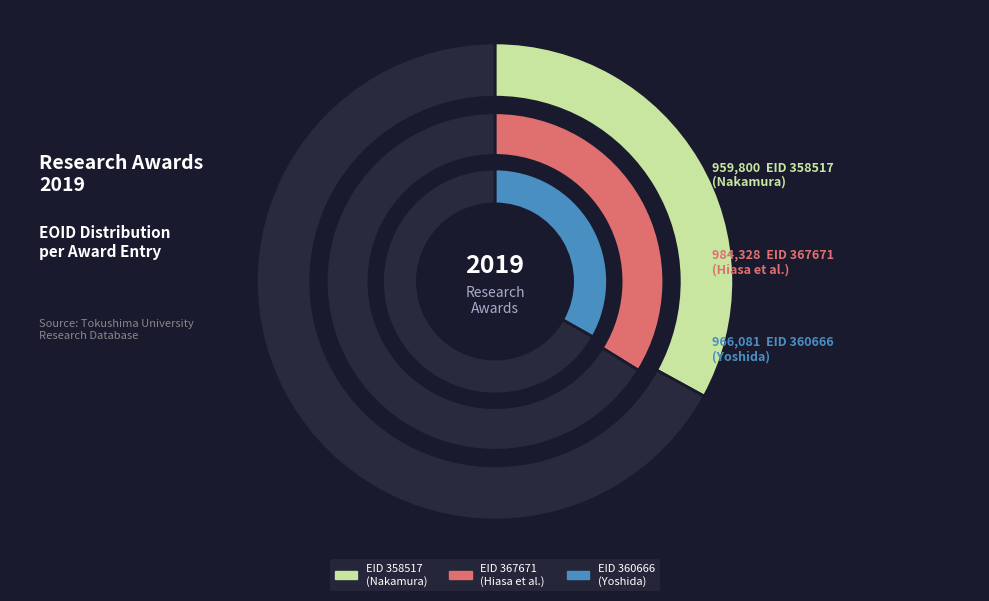

Is there any slice that represents more than half of the pie?

No